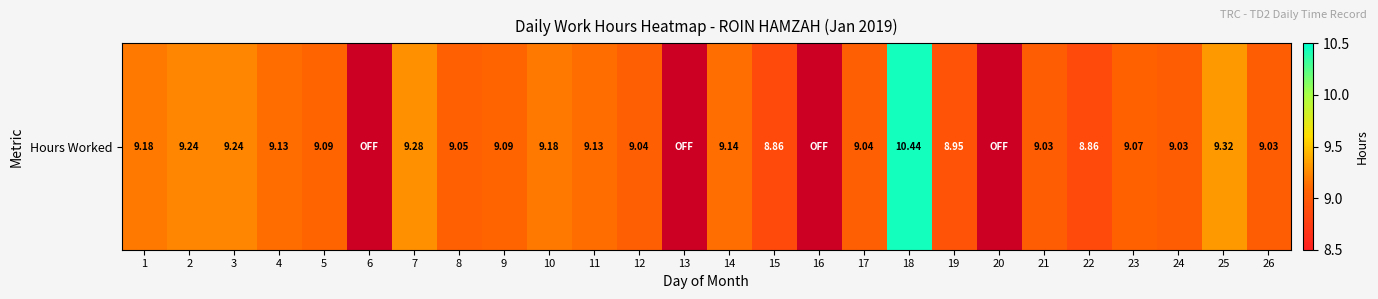

How many series are shown in this chart?

1